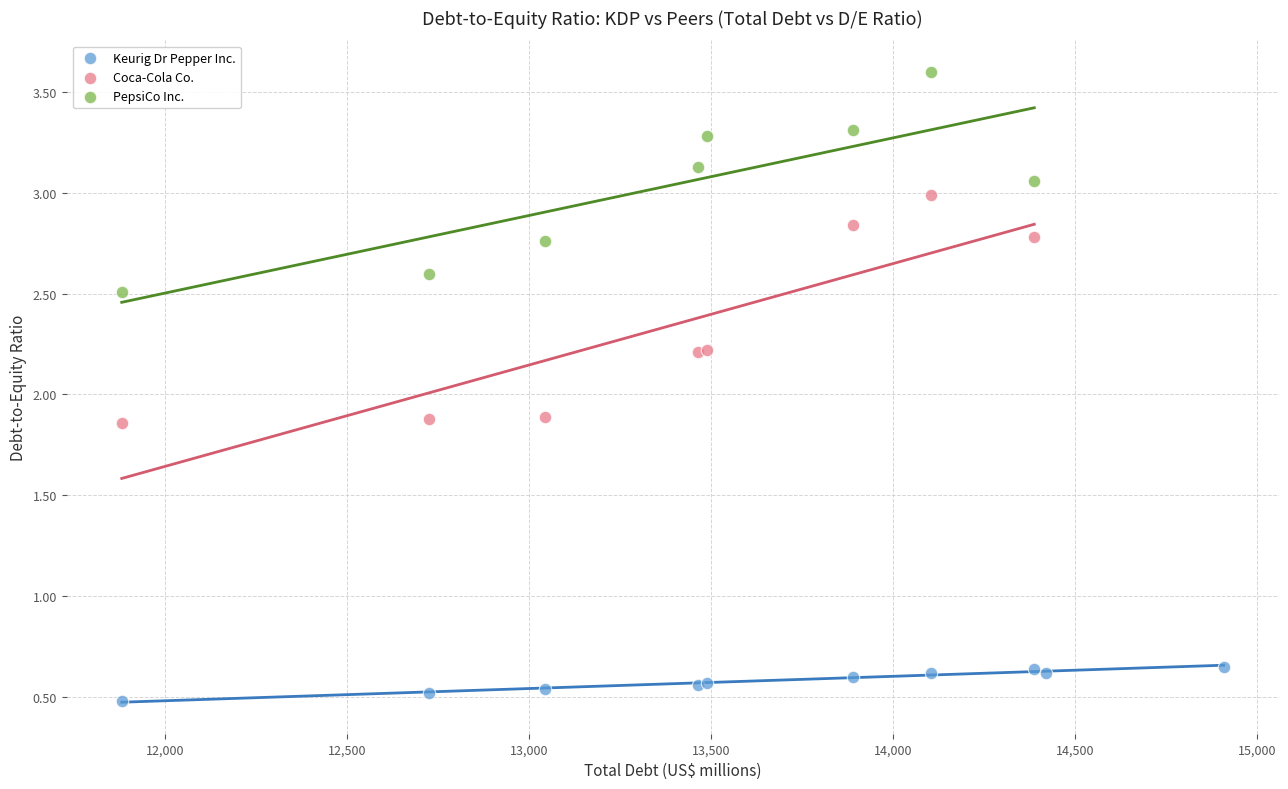

What are all the series names shown in the legend?

Keurig Dr Pepper Inc., Coca-Cola Co., PepsiCo Inc.